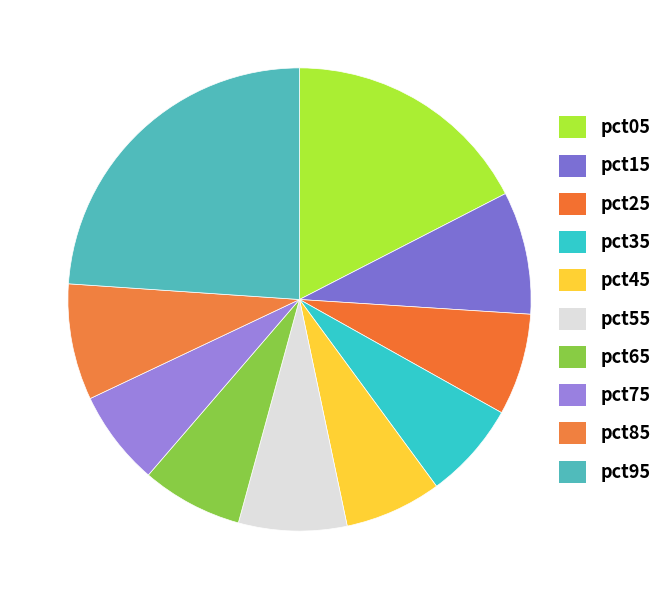

Combined, what portion of the pie is pct45 and pct85?

14.9%